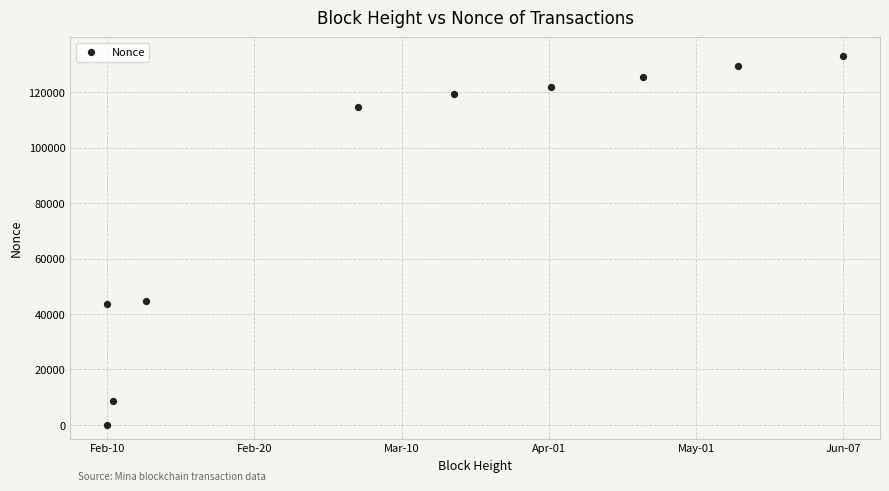

What is the average X value?

341655